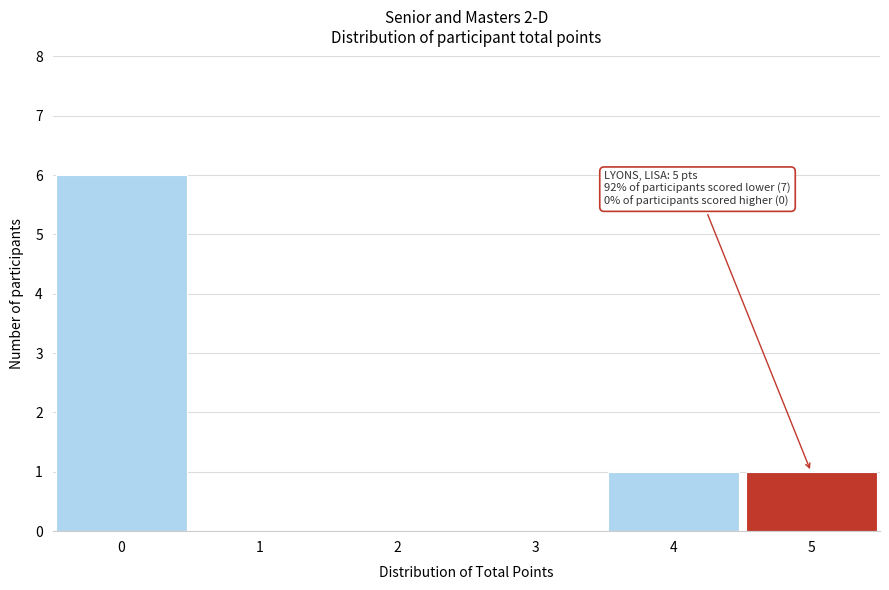

Which range on the x-axis has the tallest bar?

-0.5 to 0.5